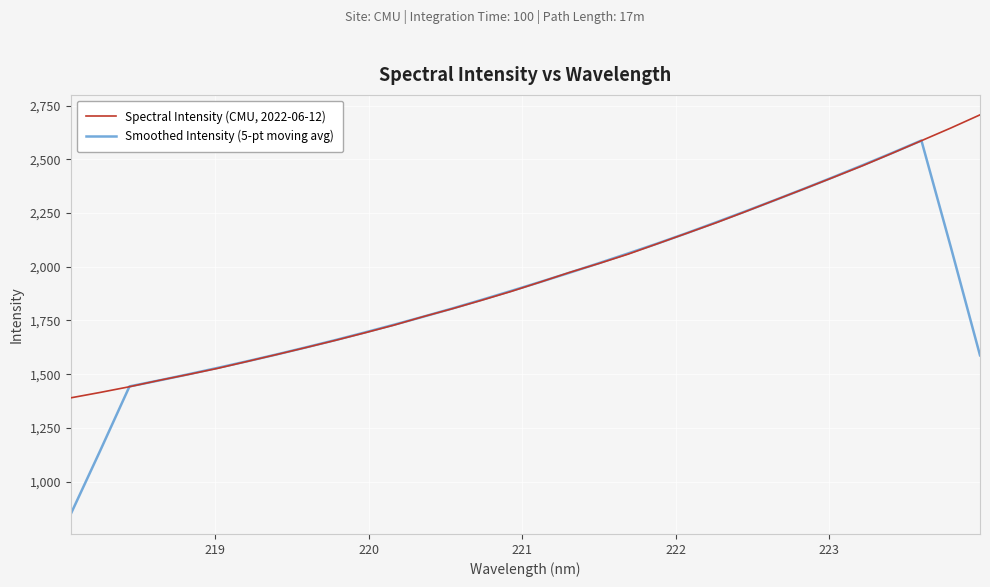

Rank the series by their maximum value, from highest to lowest.

Spectral Intensity (CMU, 2022-06-12), Smoothed Intensity (5-pt moving avg)